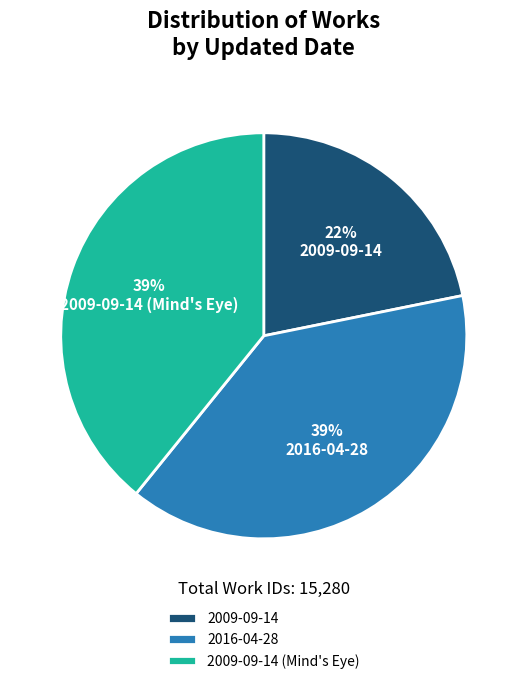

The 2009-09-14 slice represents 10% of the pie. True or false?

False